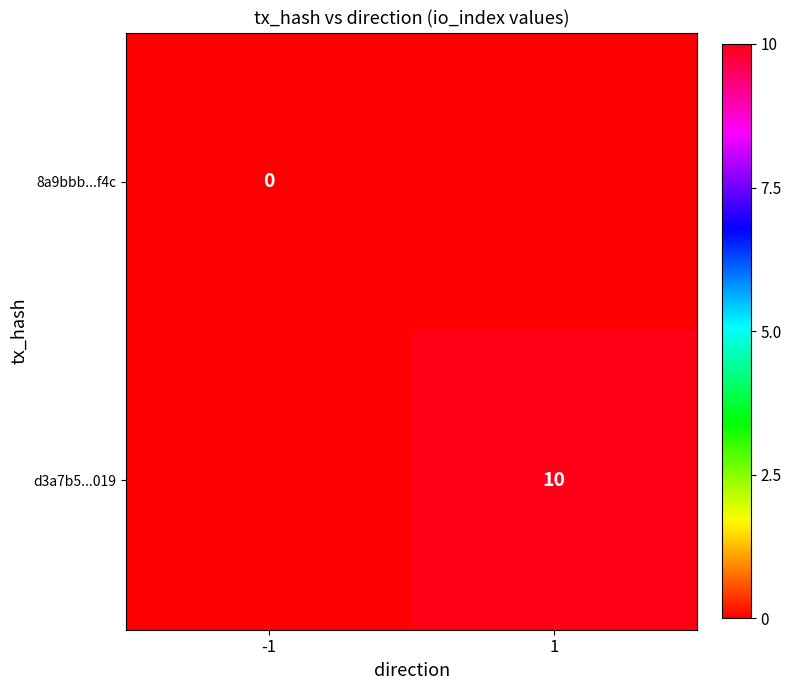

The value of d3a7b5...019 at 1 is 10. True or false?

True